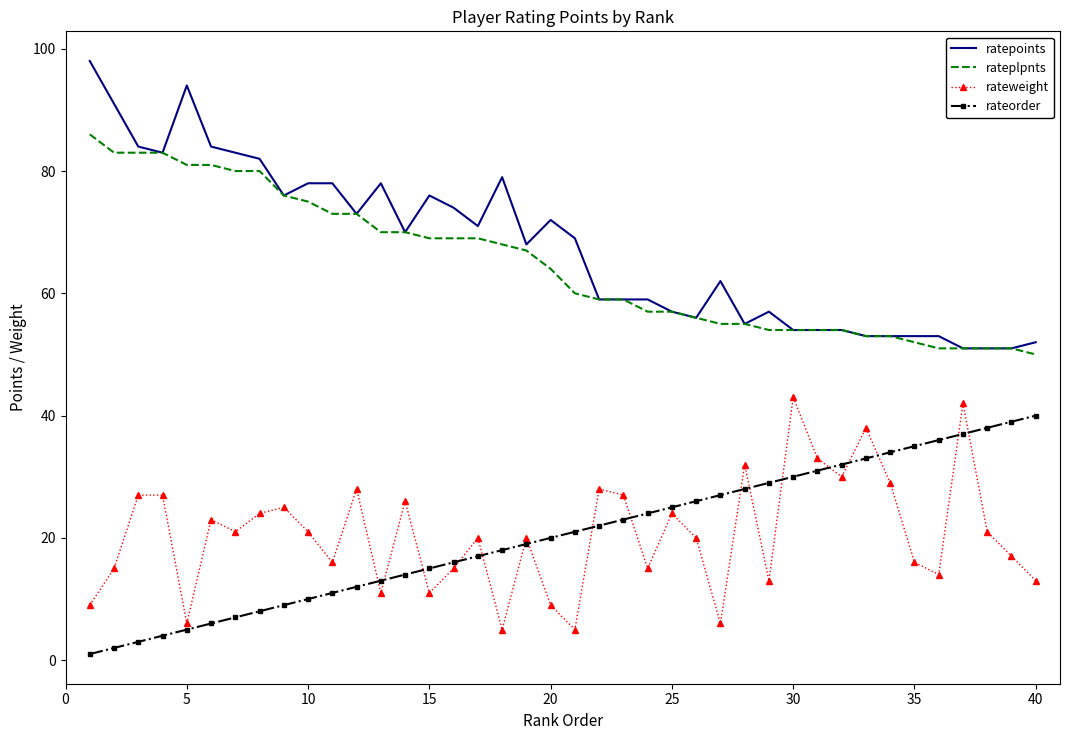

What is the greatest value displayed?

98